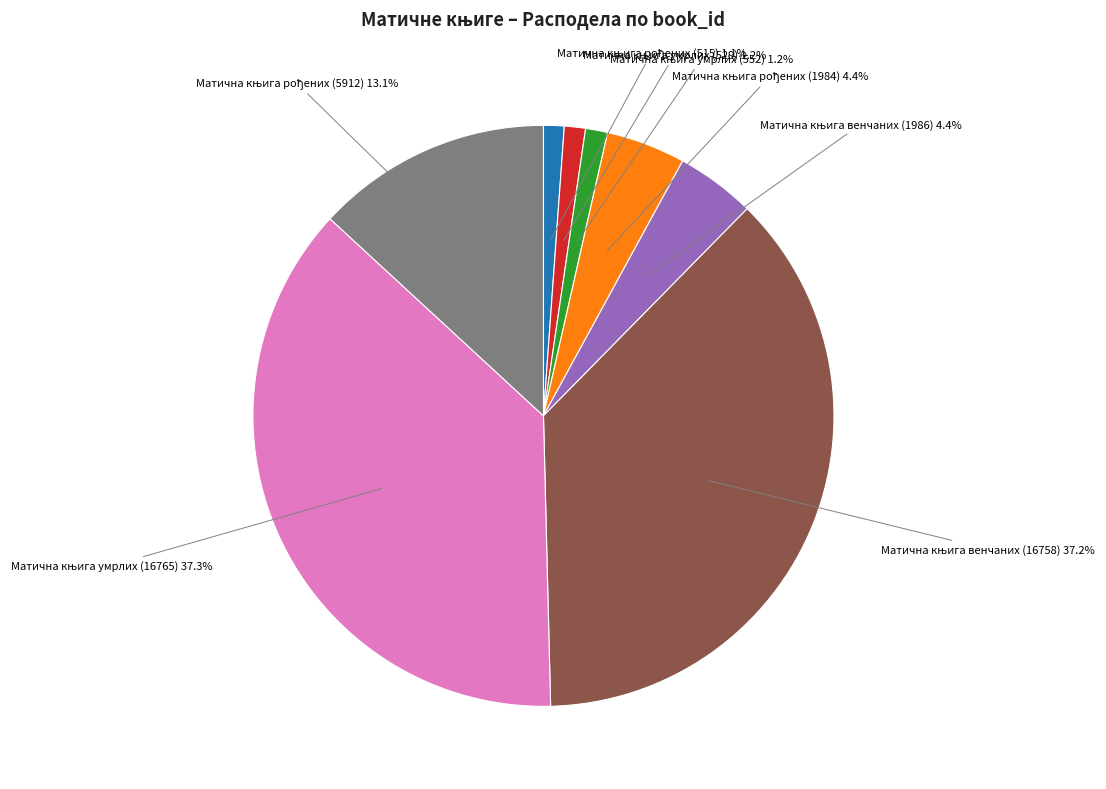

How many segments does this pie chart have?

8